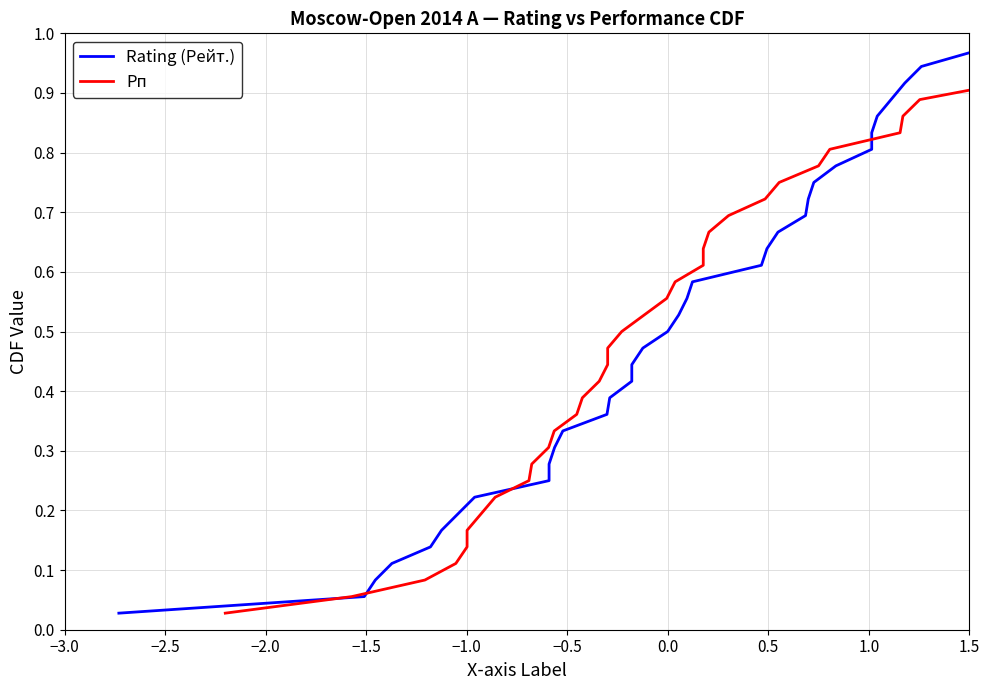

What is the difference between the maximum and minimum values in the Rating (Рейт.) series?

1.0